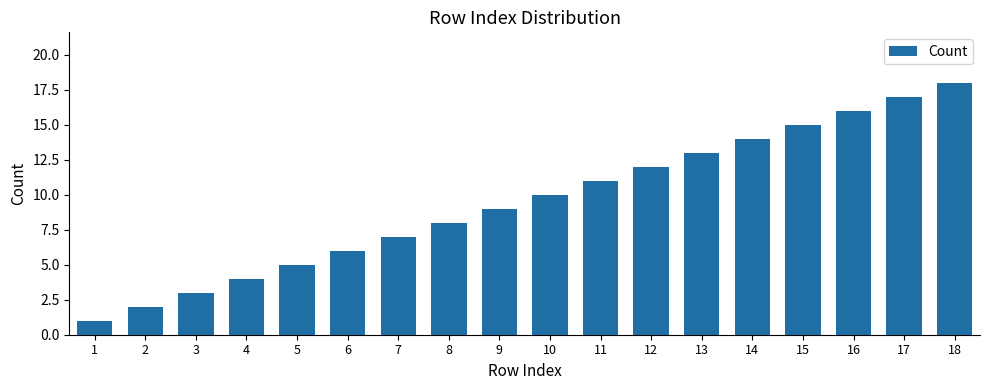

Approximately how many times larger is the value at 12 compared to 2?

6.0